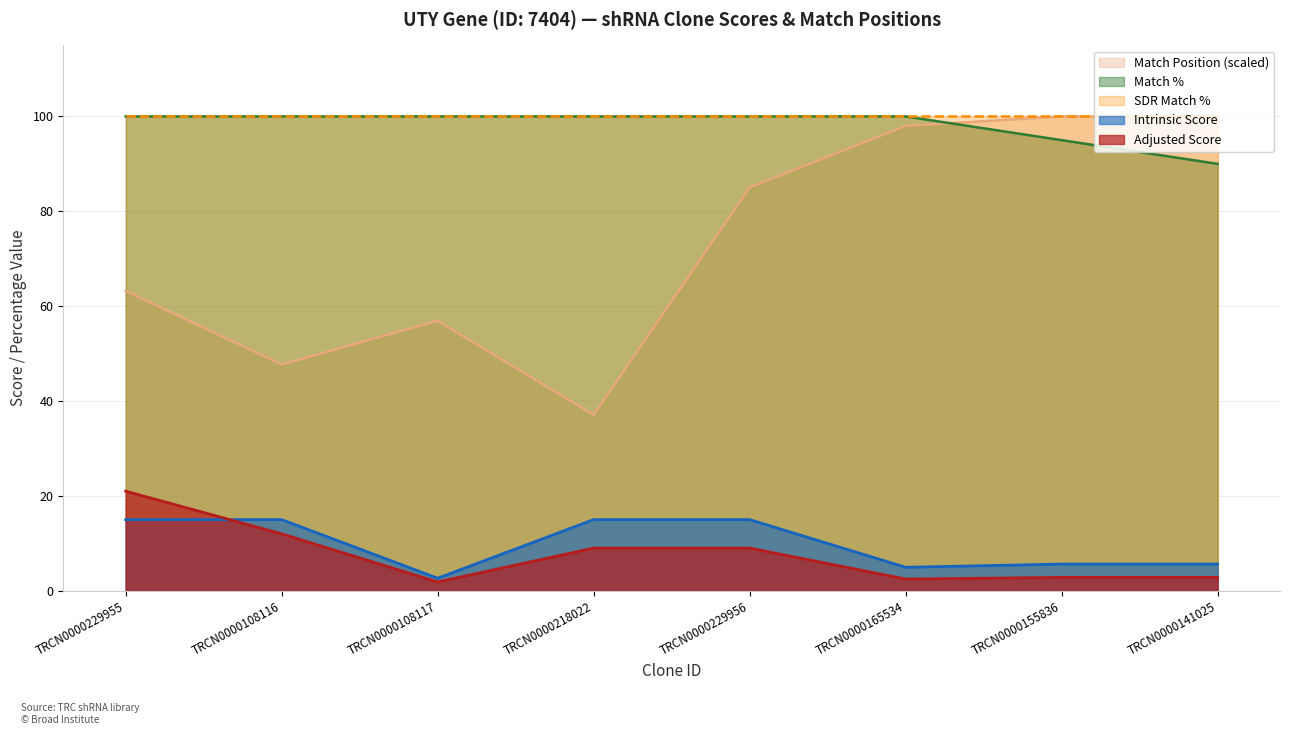

Is it true that Match Position (scaled) equals 144.1 at TRCN0000229956?

False